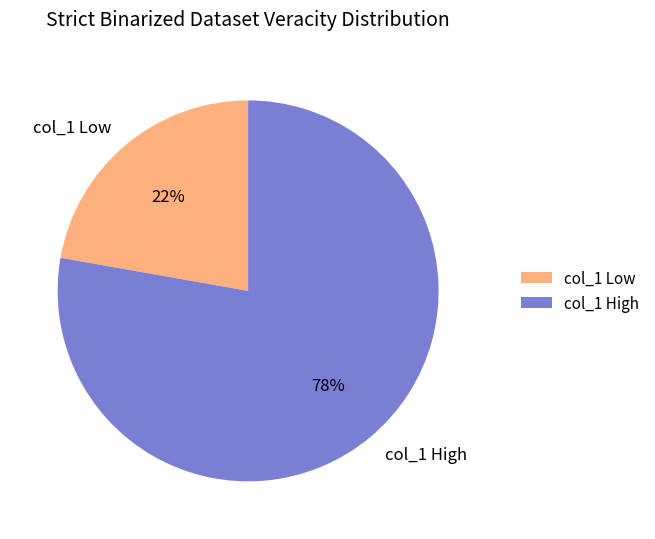

To the nearest percent, what is the average slice percentage?

50%